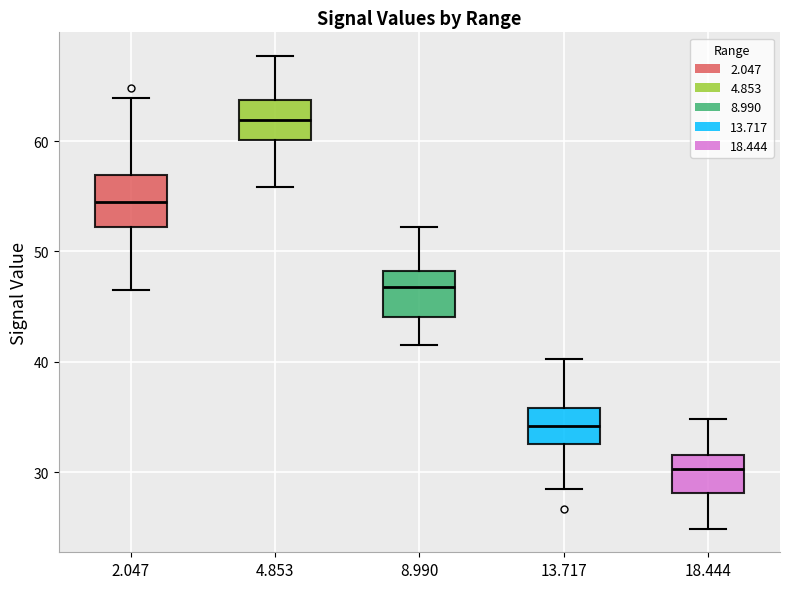

Which box's median line is the highest?

4.853